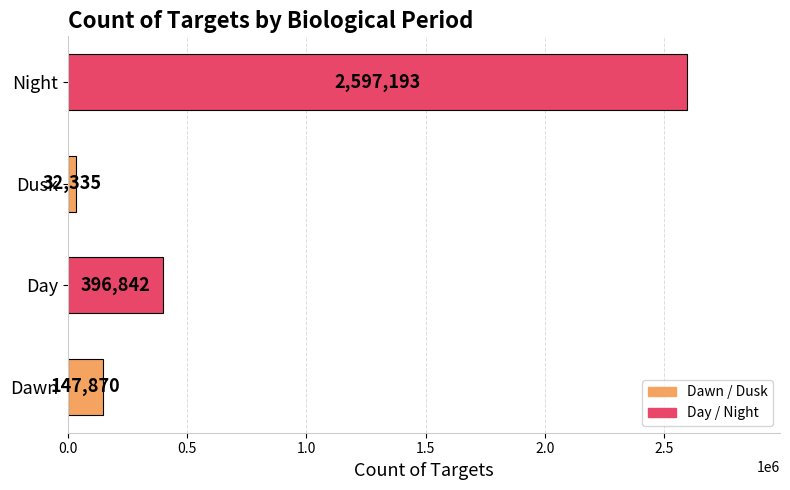

What is the average value?

793560